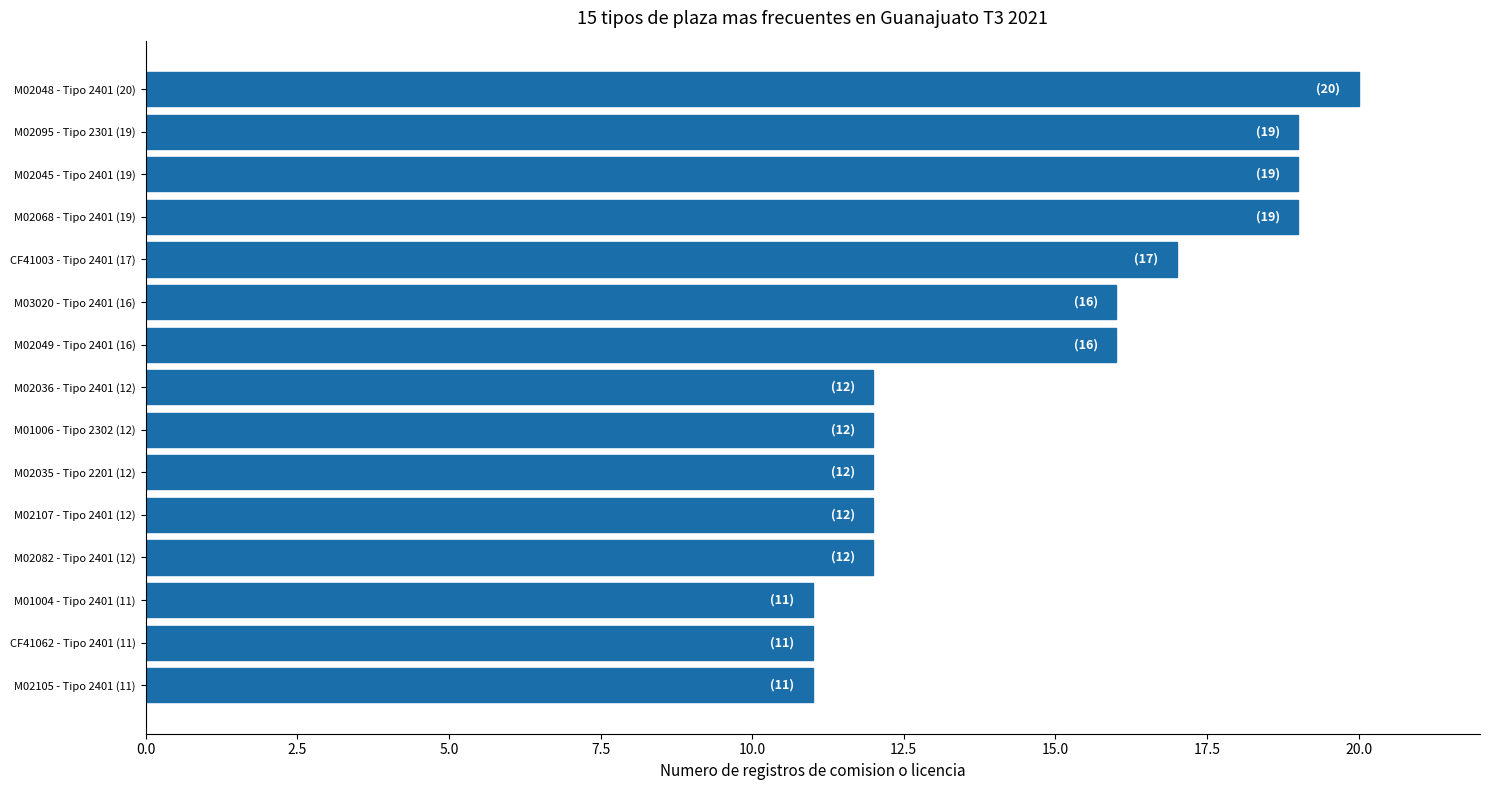

Reading top to bottom, extract all data points from this chart.

M02048 - Tipo 2401 (20)=20	M02095 - Tipo 2301 (19)=19	M02045 - Tipo 2401 (19)=19	M02068 - Tipo 2401 (19)=19	CF41003 - Tipo 2401 (17)=17	M03020 - Tipo 2401 (16)=16	M02049 - Tipo 2401 (16)=16	M02036 - Tipo 2401 (12)=12	M01006 - Tipo 2302 (12)=12	M02035 - Tipo 2201 (12)=12	M02107 - Tipo 2401 (12)=12	M02082 - Tipo 2401 (12)=12	M01004 - Tipo 2401 (11)=11	CF41062 - Tipo 2401 (11)=11	M02105 - Tipo 2401 (11)=11